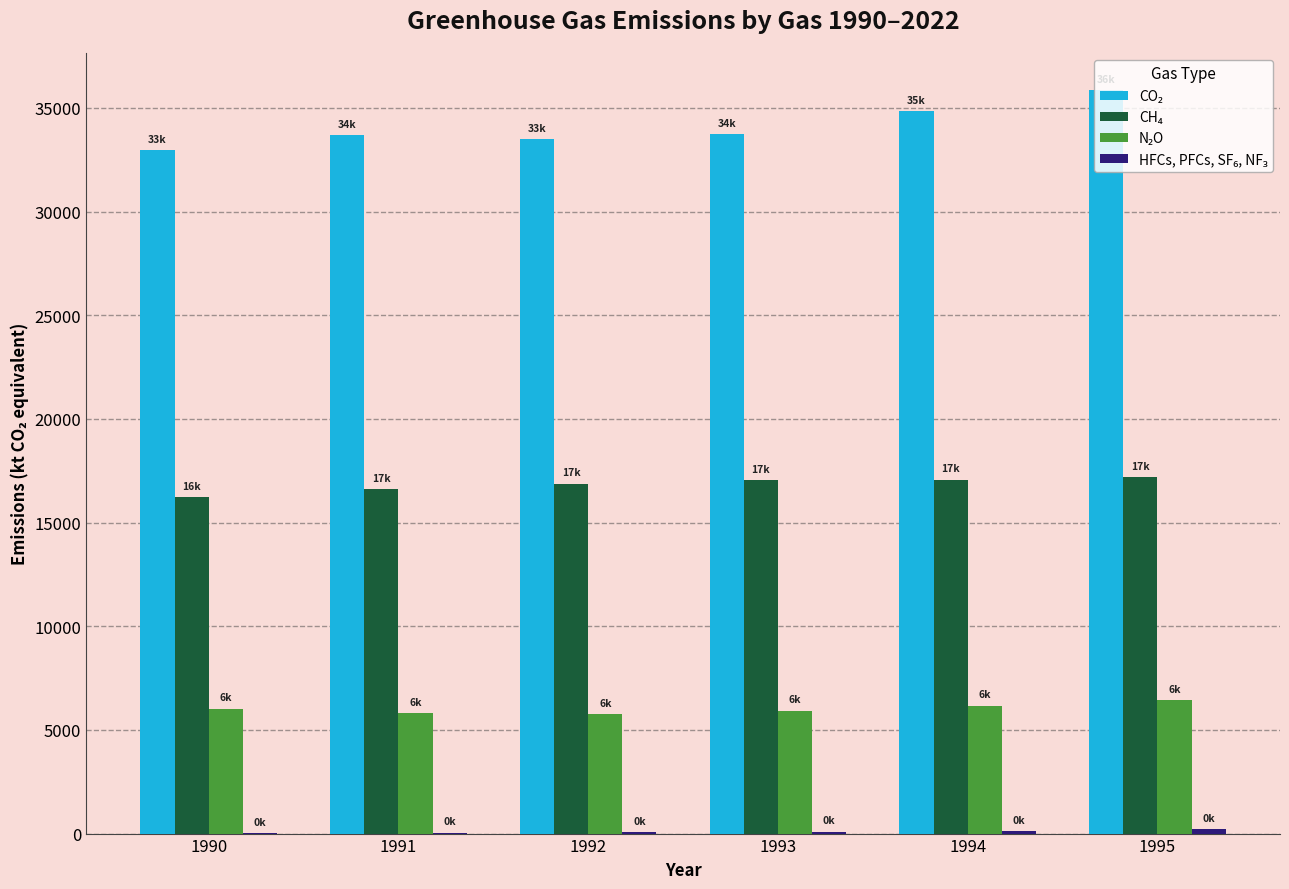

What is the difference between the CO₂ values at 1993 and 1991?

42.0